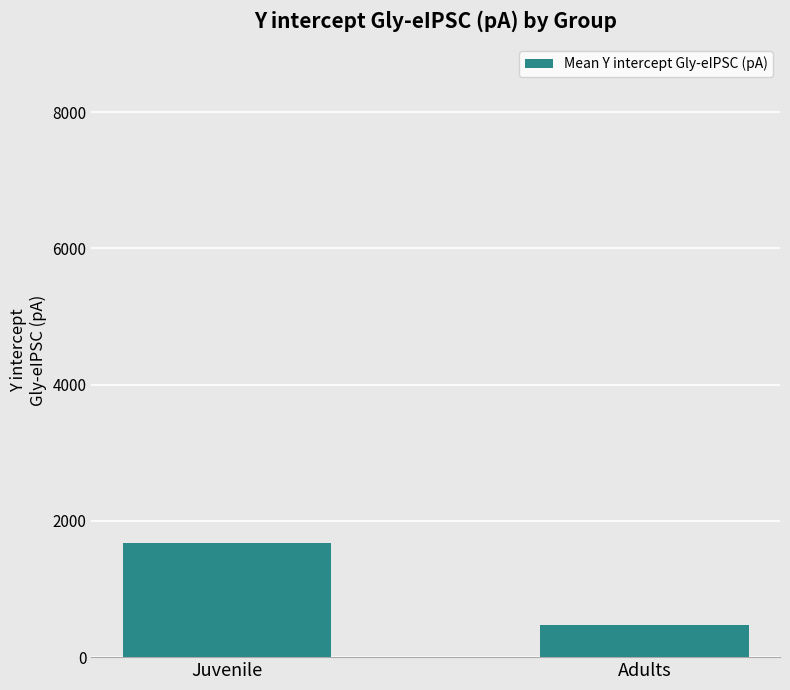

What is the maximum value shown in the chart?

1673.9